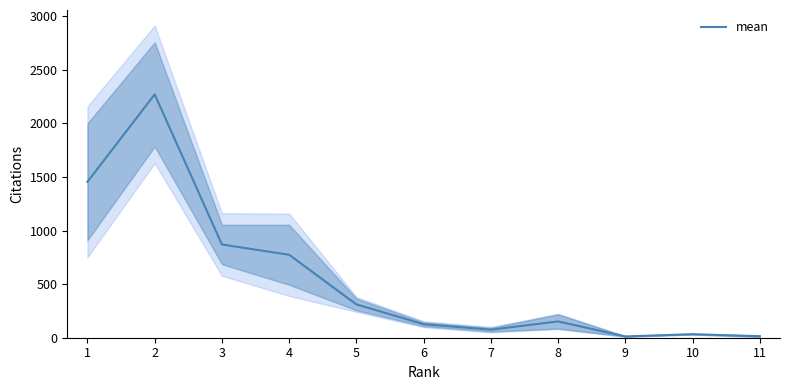

Reading left to right, transcribe all the data shown in this chart.

1455	2271	870	774	311	126	75	152	12	33	14